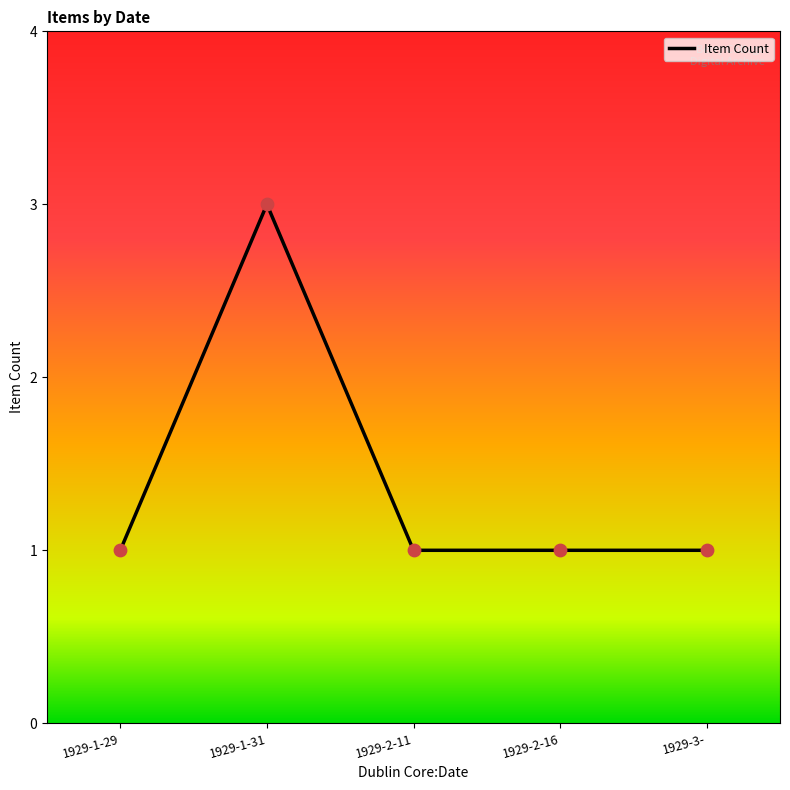

What is the ratio of the value at 1929-1-29 to the value at 1929-2-16?

1.0